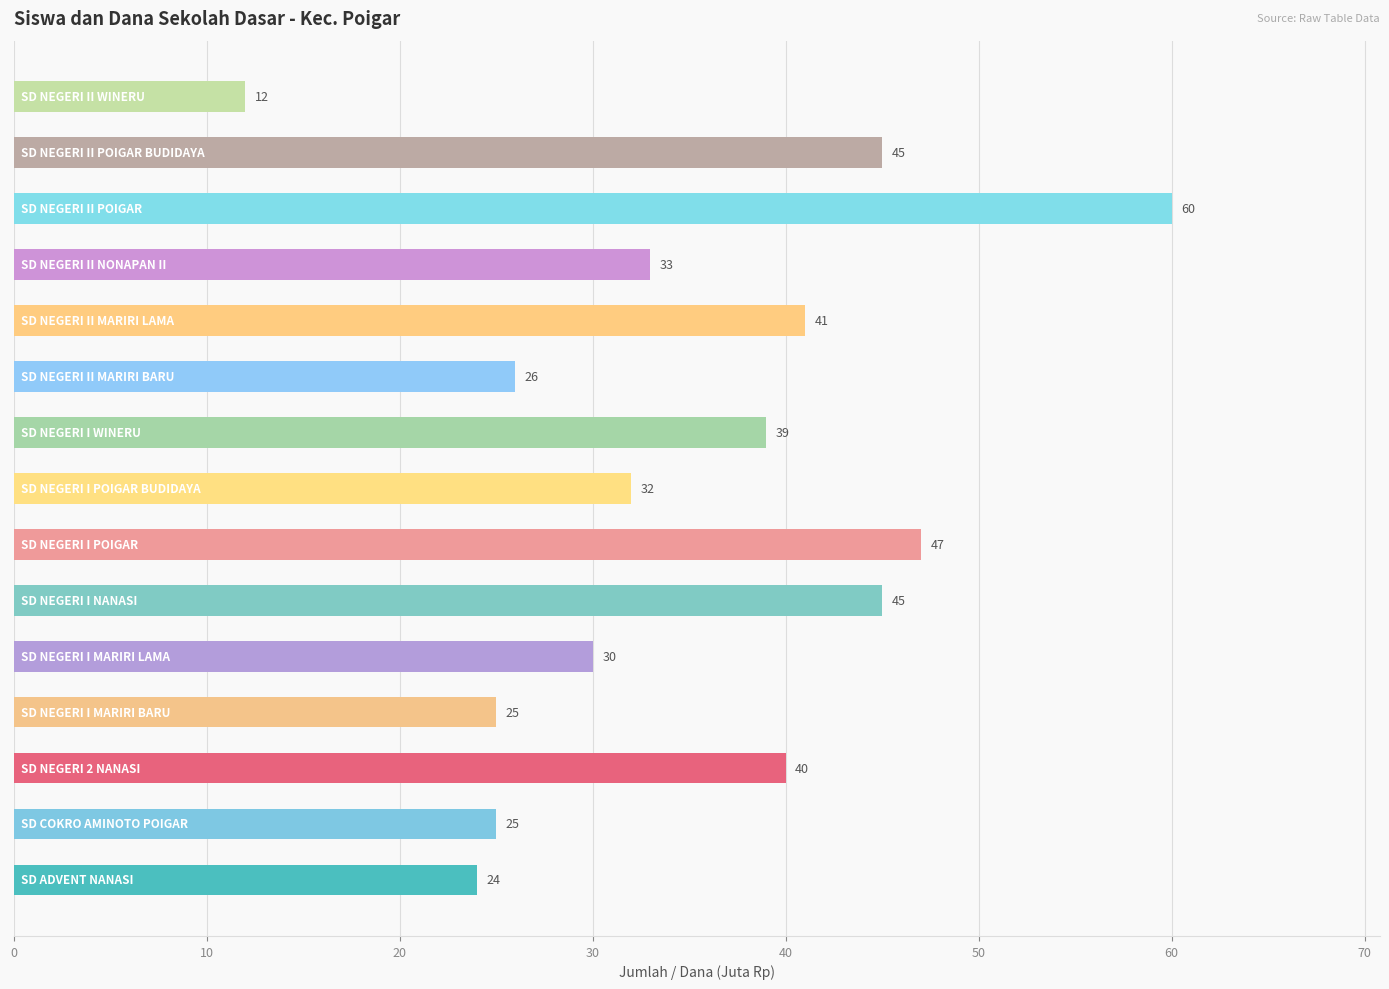

What is the greatest value displayed?

60